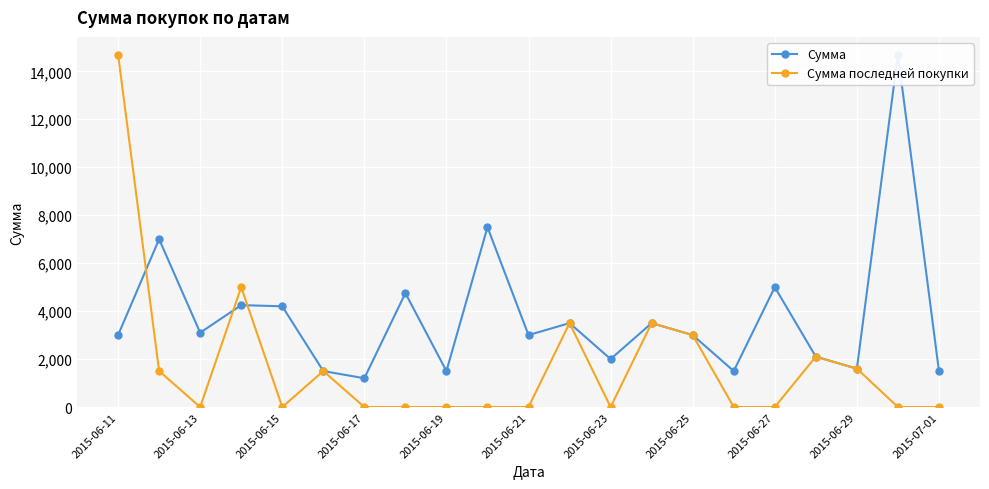

What is the highest value of the Сумма последней покупки series?

14700